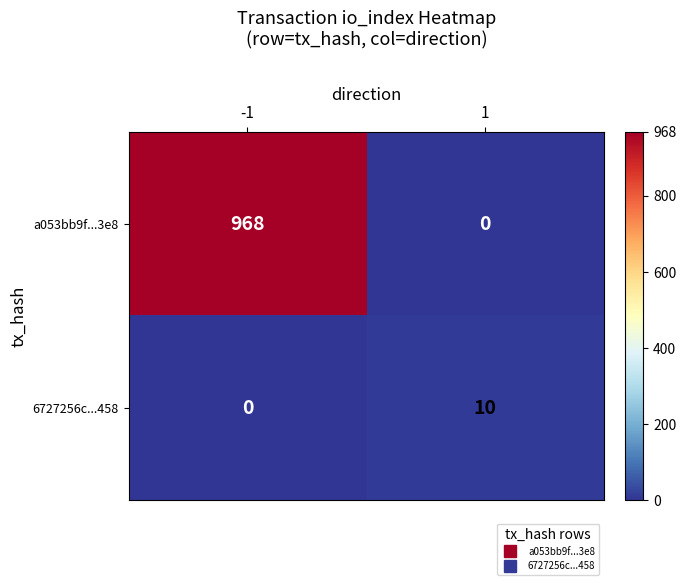

True or false: a053bb9f...3e8 has a value of 968 at -1.

True